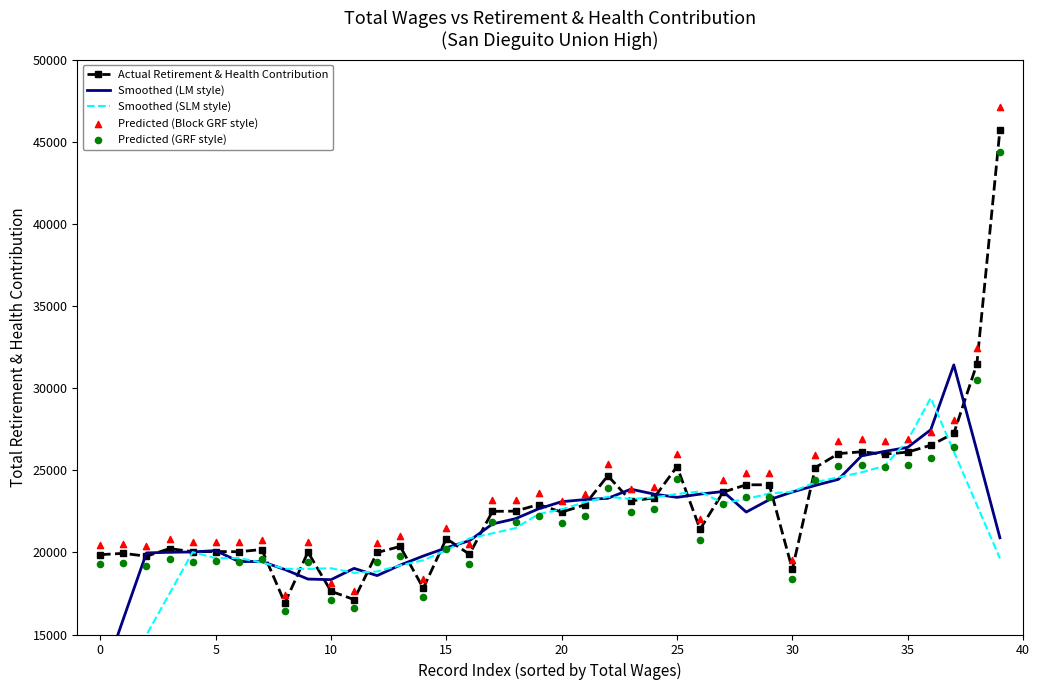

Which series reaches the minimum Y coordinate?

Smoothed (SLM style)